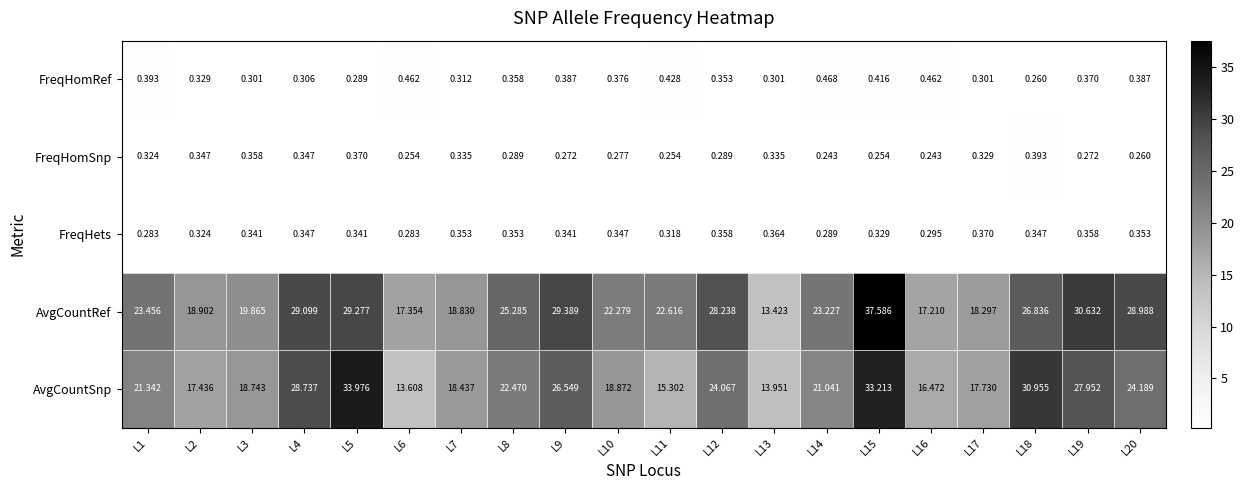

At which category is the sum across all series the highest?

L15